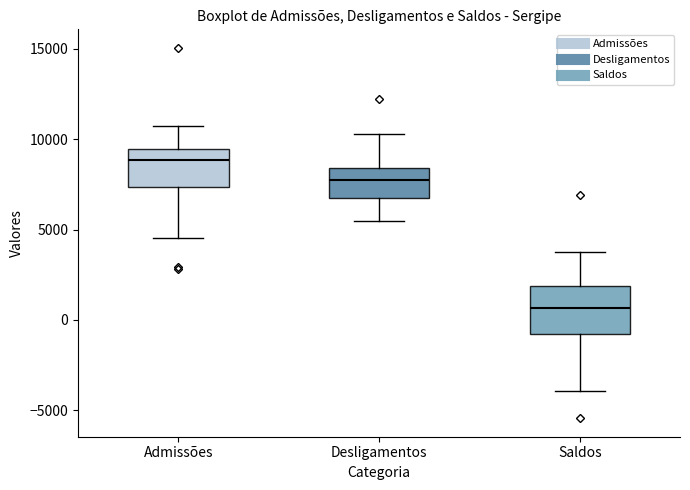

Reading left to right, transcribe this box plot: for each box, give where its median line is, the range the box spans, and where its two whiskers end, as read against the y-axis. The values are not printed on the chart, so give them approximately, as read against the axis.

Admissões: median 9000, box 7500 to 9500, whiskers 4500 to 10500
Desligamentos: median 7500, box 7000 to 8500, whiskers 5500 to 10500
Saldos: median 500, box -1000 to 2000, whiskers -4000 to 4000